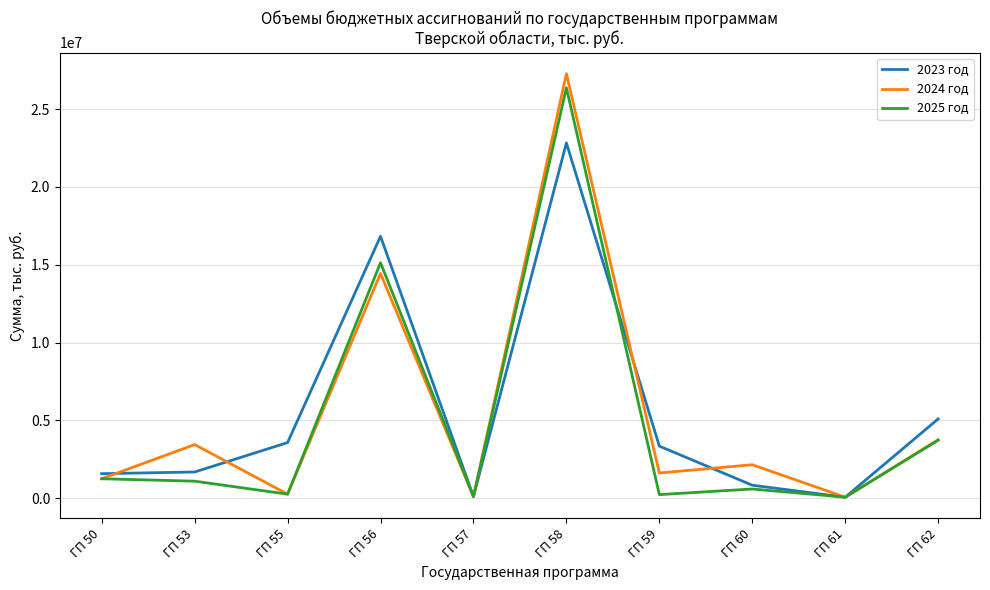

At ГП 59, list the series in order from smallest to largest.

2025 год, 2024 год, 2023 год